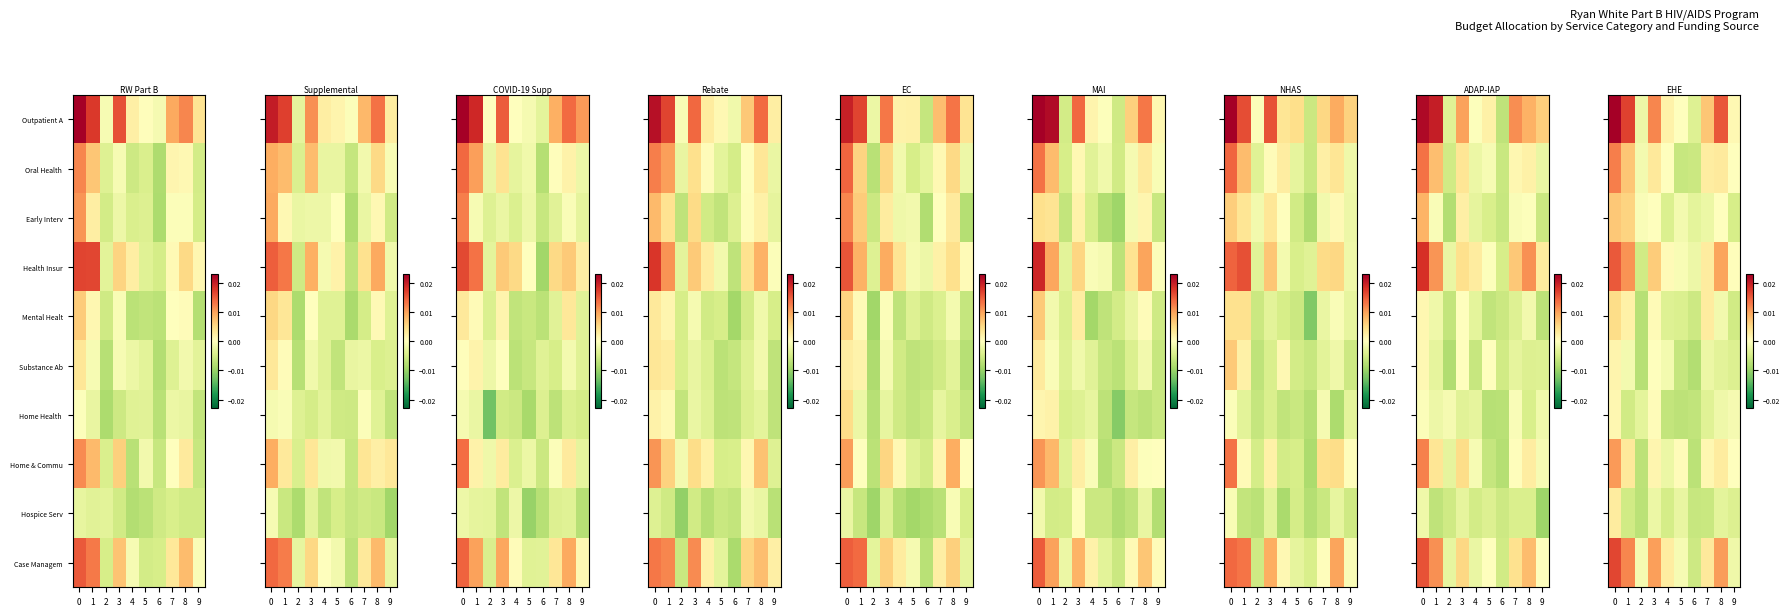

Is the value of row_9 at 5 greater than the value of row_7 at 1?

No